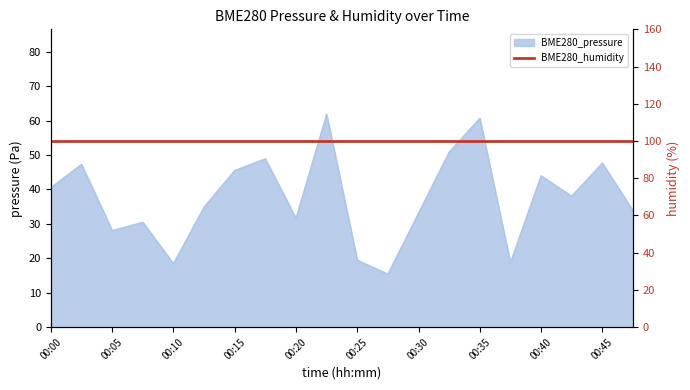

Between 00:13 and 00:25, which is larger?

00:13